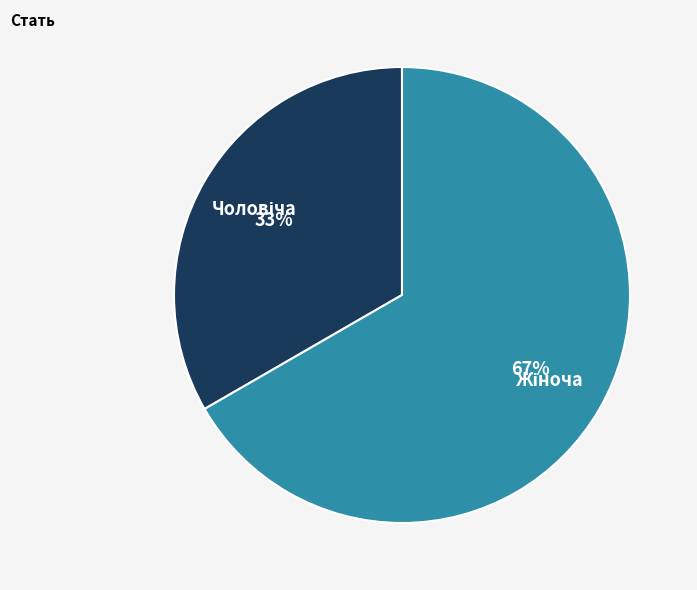

To the nearest percent, what is the average slice percentage?

50%